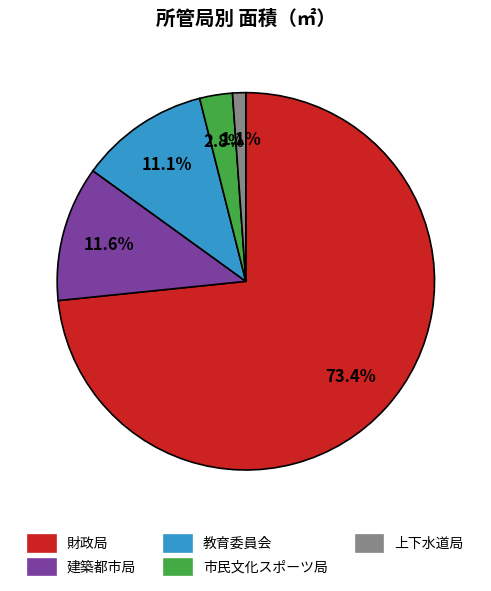

To the nearest percent, what is the combined percentage of 教育委員会 and 財政局?

84%